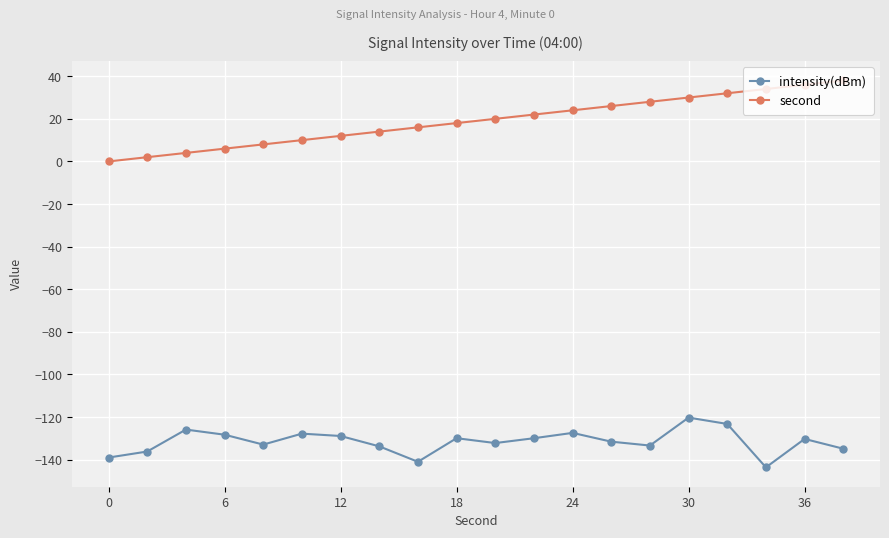

How many categories are shown in the chart?

20